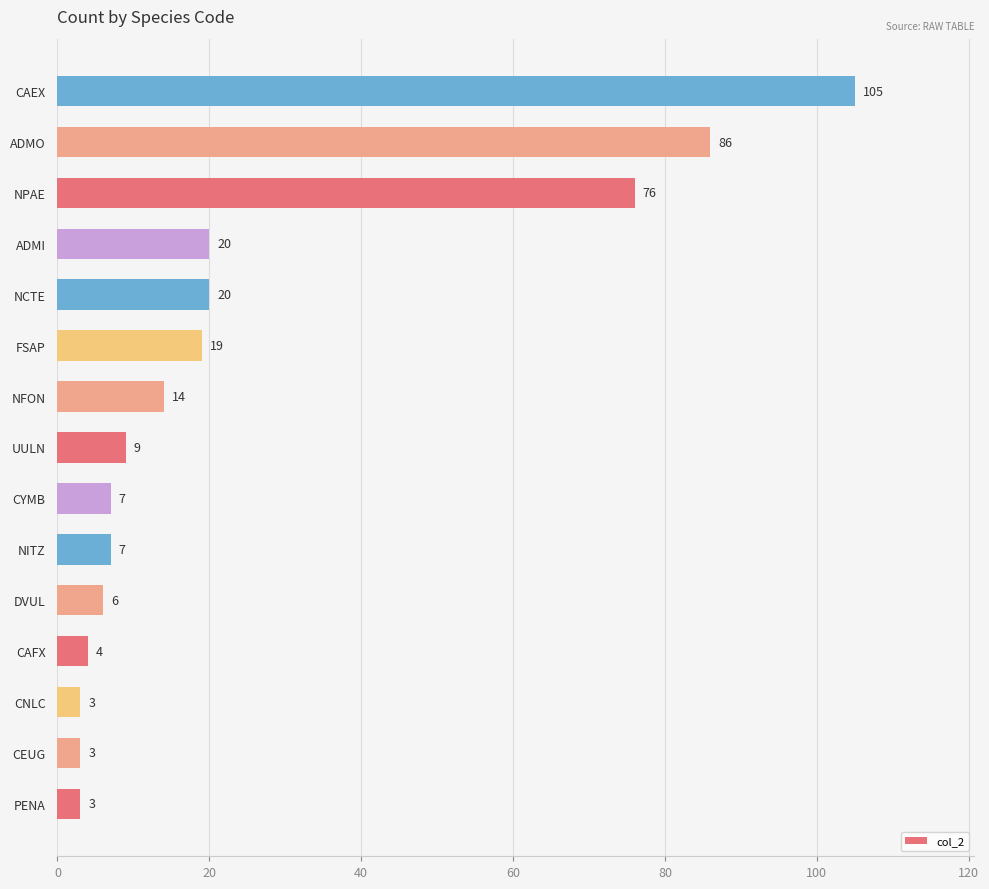

What is the maximum value shown in the chart?

105